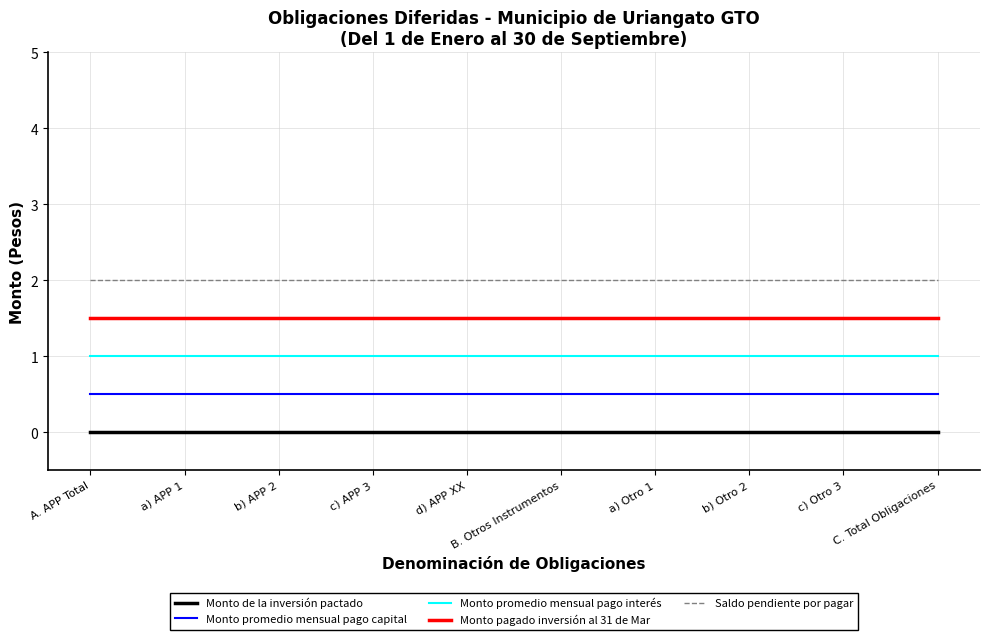

The value of Monto pagado inversión al 31 de Mar at c) Otro 3 is 1.5. True or false?

True